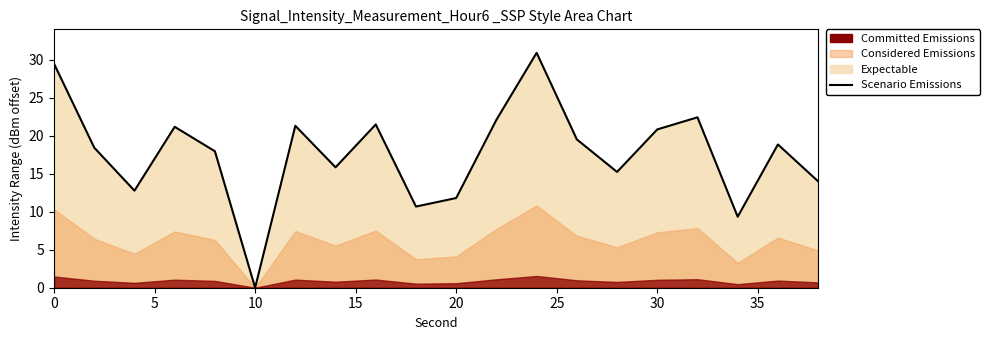

True or false: the data shows 9.6 at 16.

False